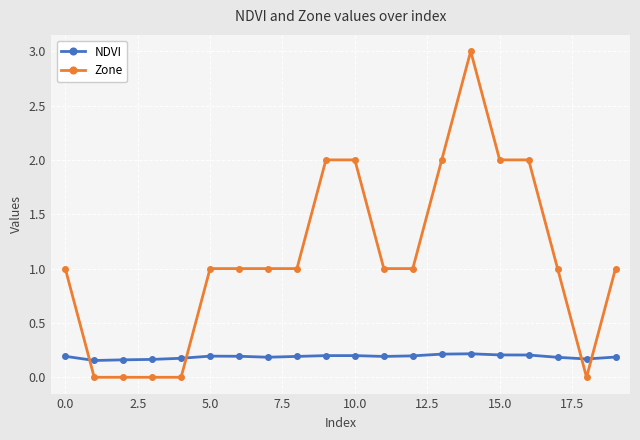

True or false: Zone has more than 0 interior local peaks.

True